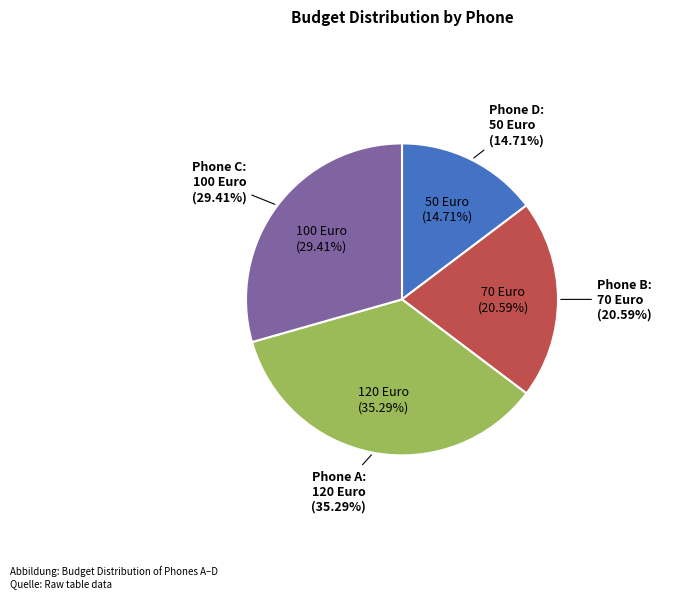

The Phone B slice represents 21% of the pie. True or false?

True